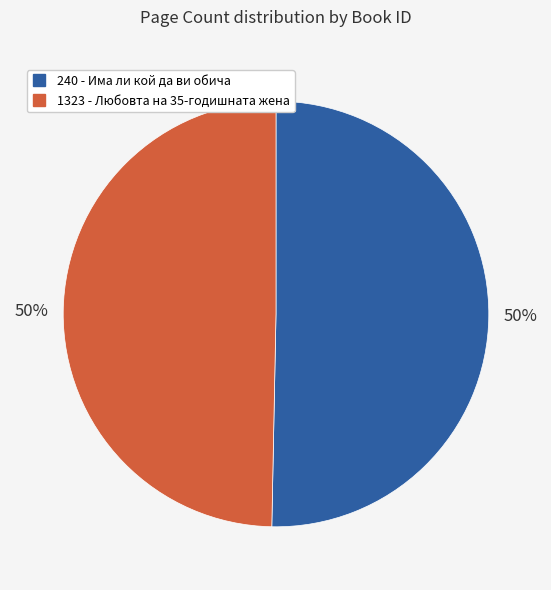

To the nearest percent, what is the average slice percentage?

50%